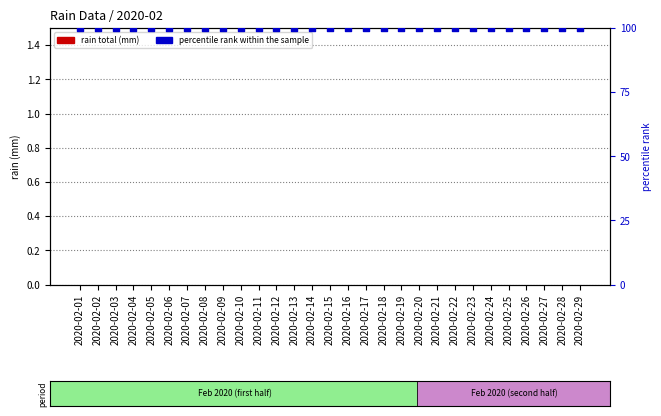

At which category is the sum across all series the highest?

2020-02-01